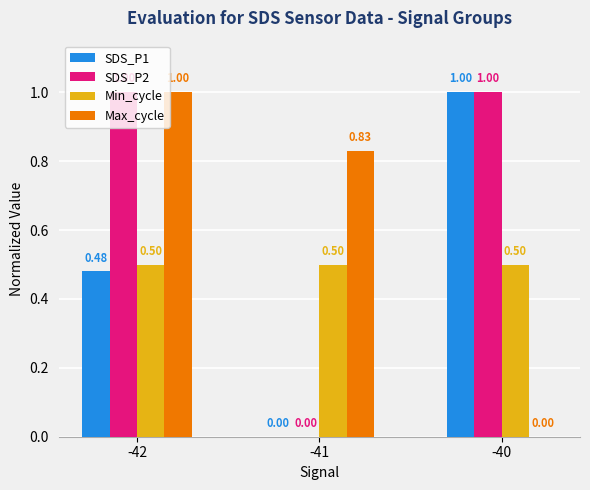

Which series changed the most between -42 and -41?

SDS_P2